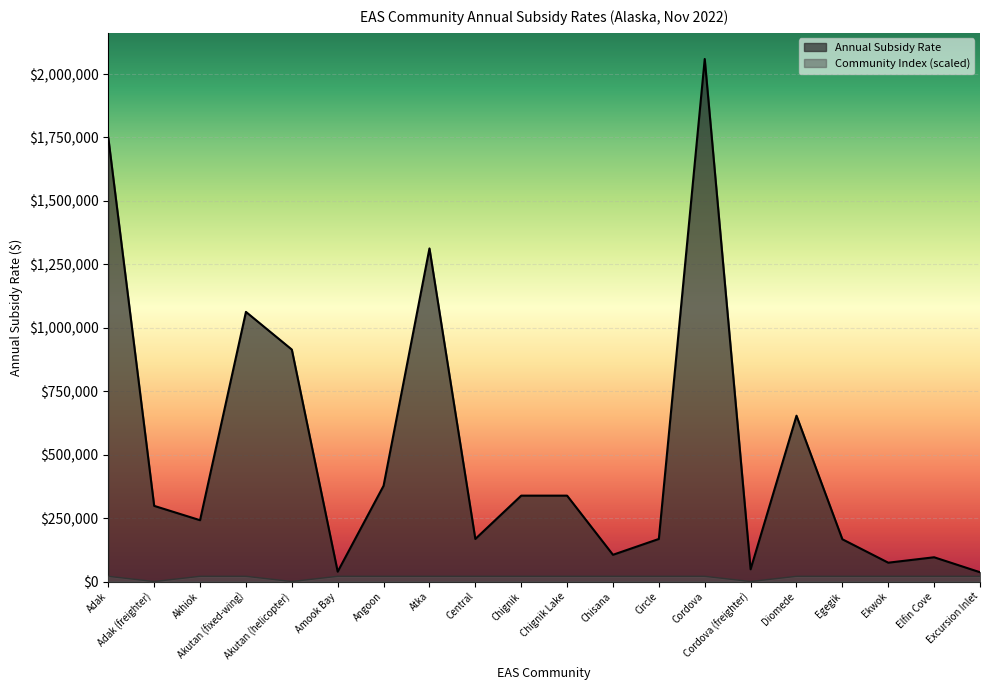

True or false: Community Index and Annual Subsidy Rate cross at least once.

False